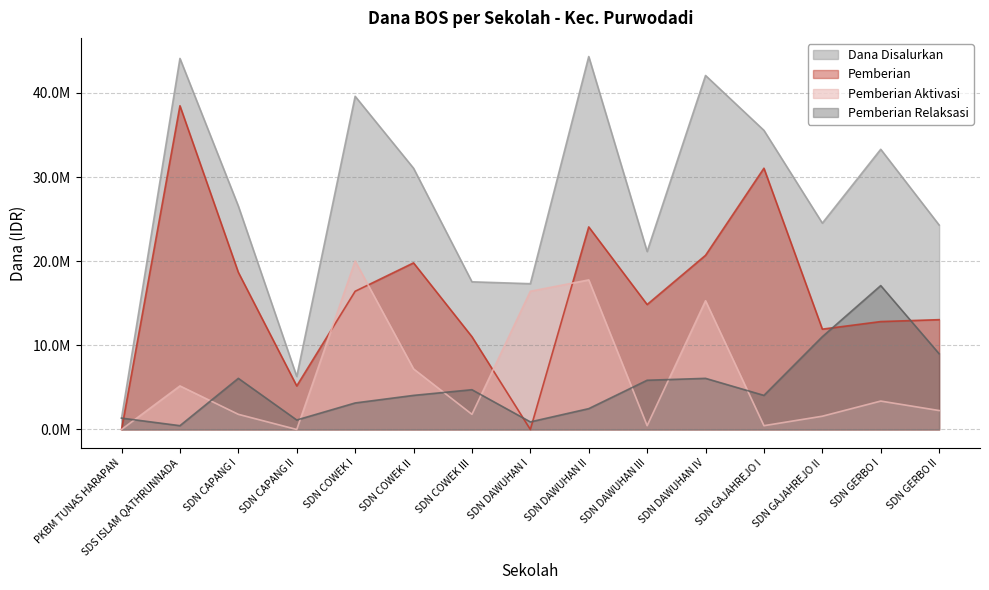

The Pemberian series shows 38475000 at SDS ISLAM QATHRUNNADA. True or false?

True